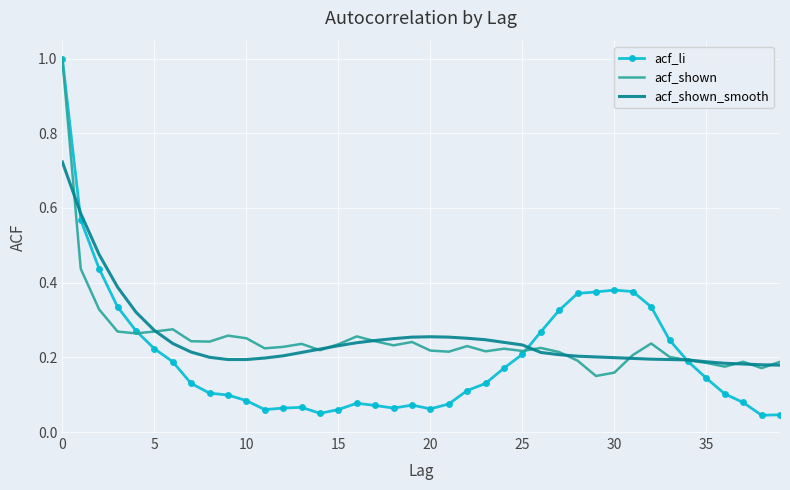

Which series has the widest spread of values?

acf_li